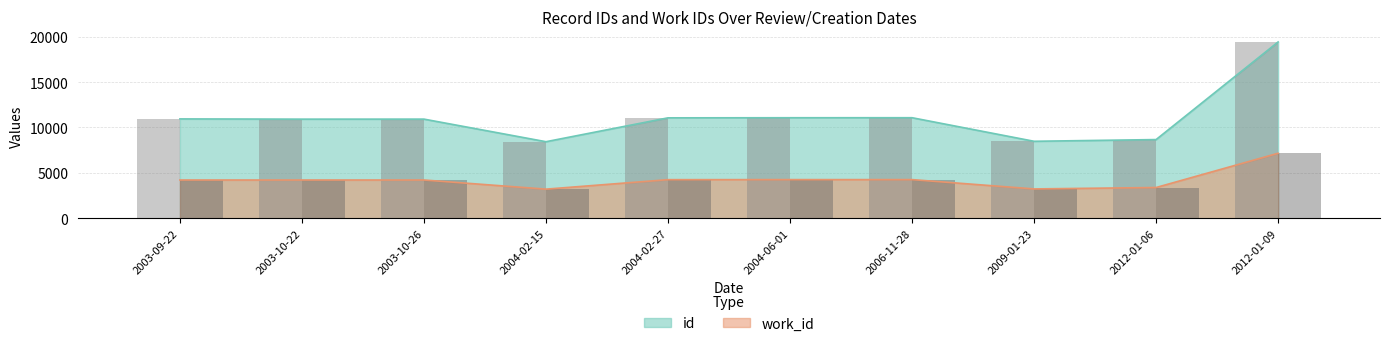

List the labels in order of work_id (bar) value, smallest first.

2004-02-15, 2009-01-23, 2012-01-06, 2003-09-22, 2003-10-22, 2003-10-26, 2004-02-27, 2004-06-01, 2006-11-28, 2012-01-09